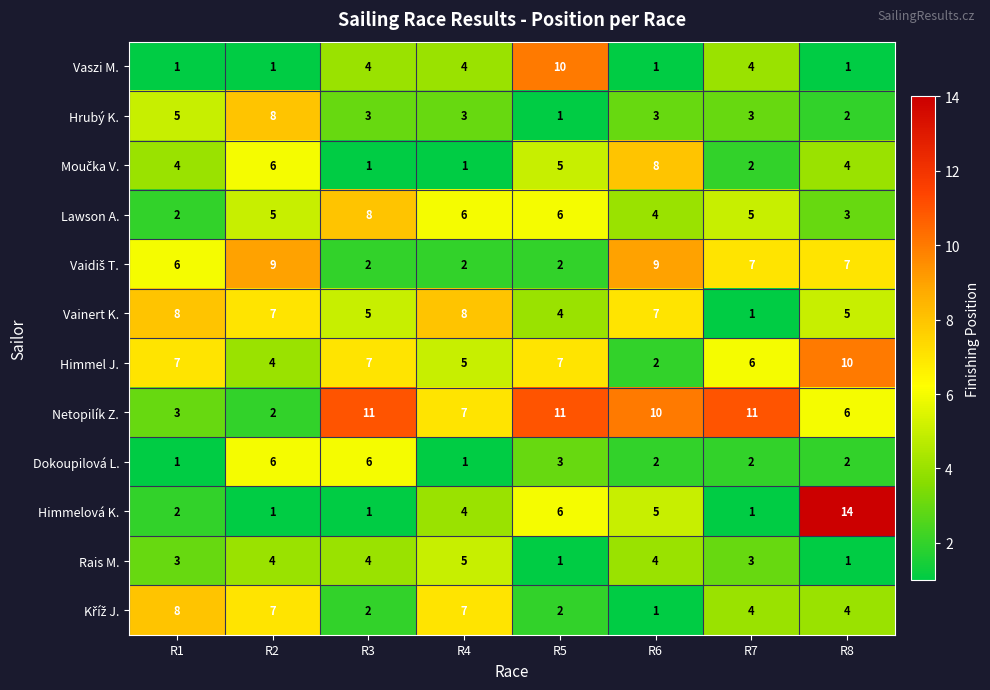

What is the average value of the Dokoupilová L. series?

3